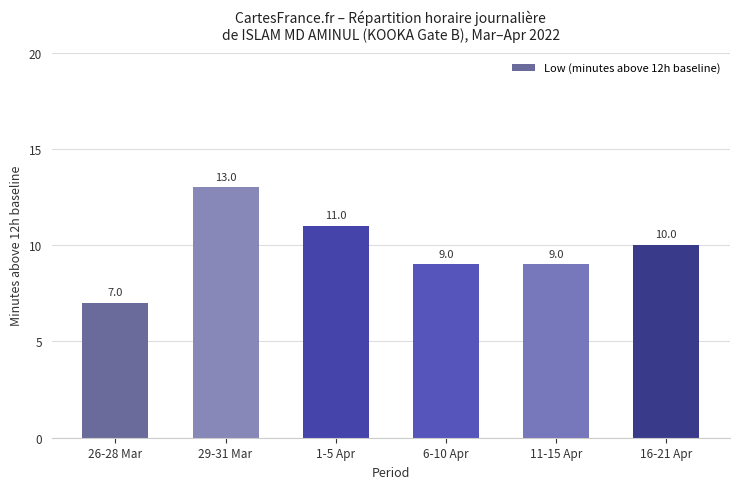

The value at 16-21 Apr is 14. True or false?

False